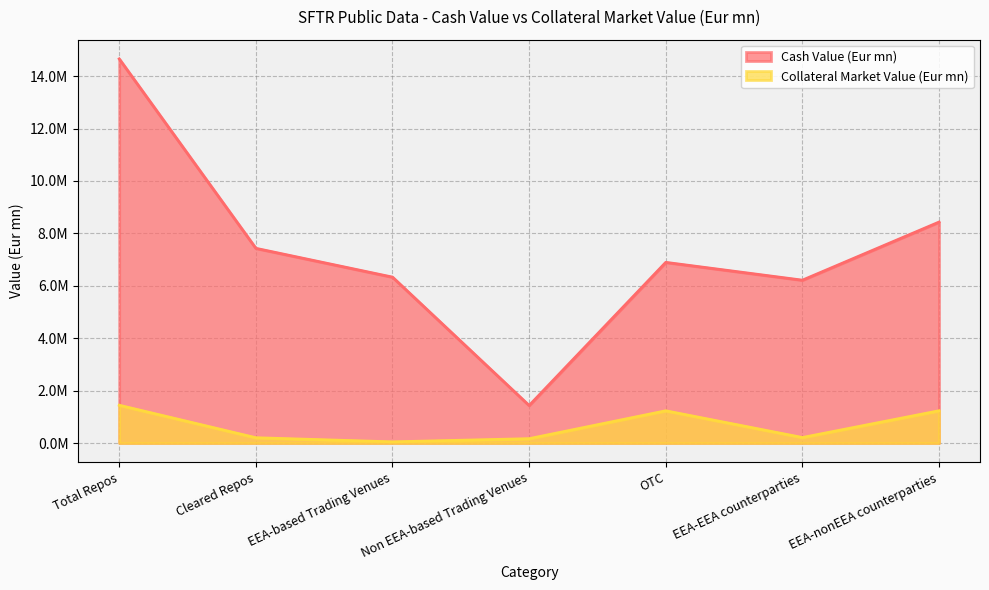

What is the difference between the maximum and minimum values in the Cash Value (Eur mn) series?

13224089.4